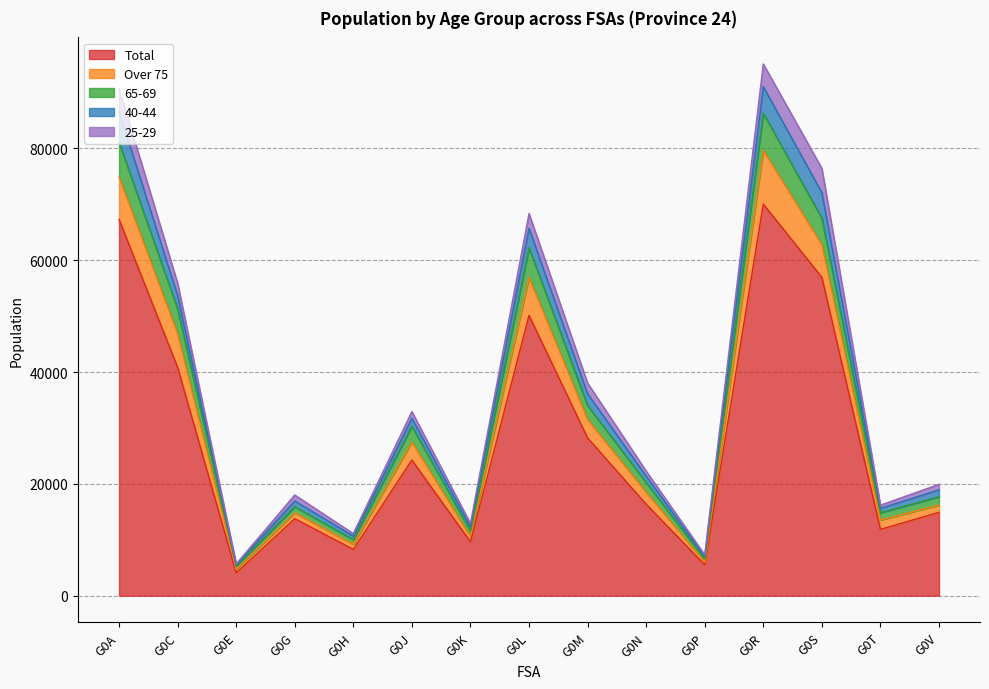

Between G0S and G0V, which is larger?

G0S